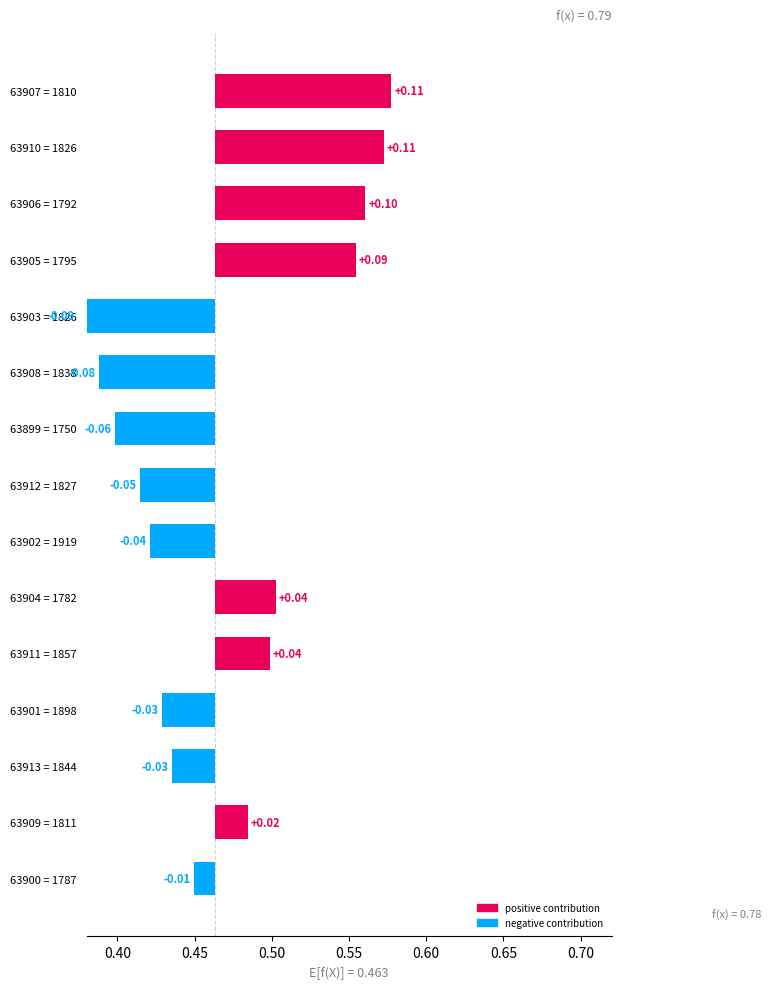

How many series are shown in this chart?

1